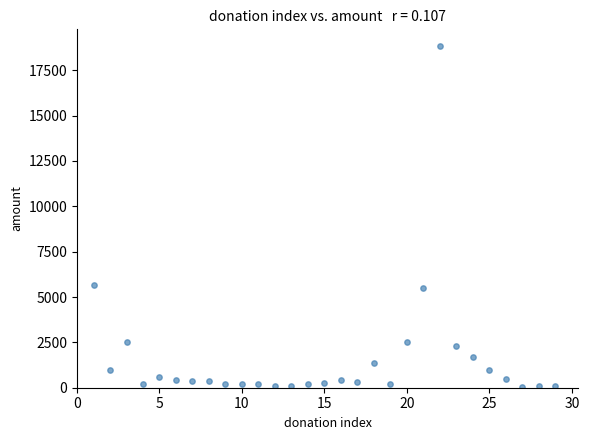

What is the range of X values (max minus min)?

28